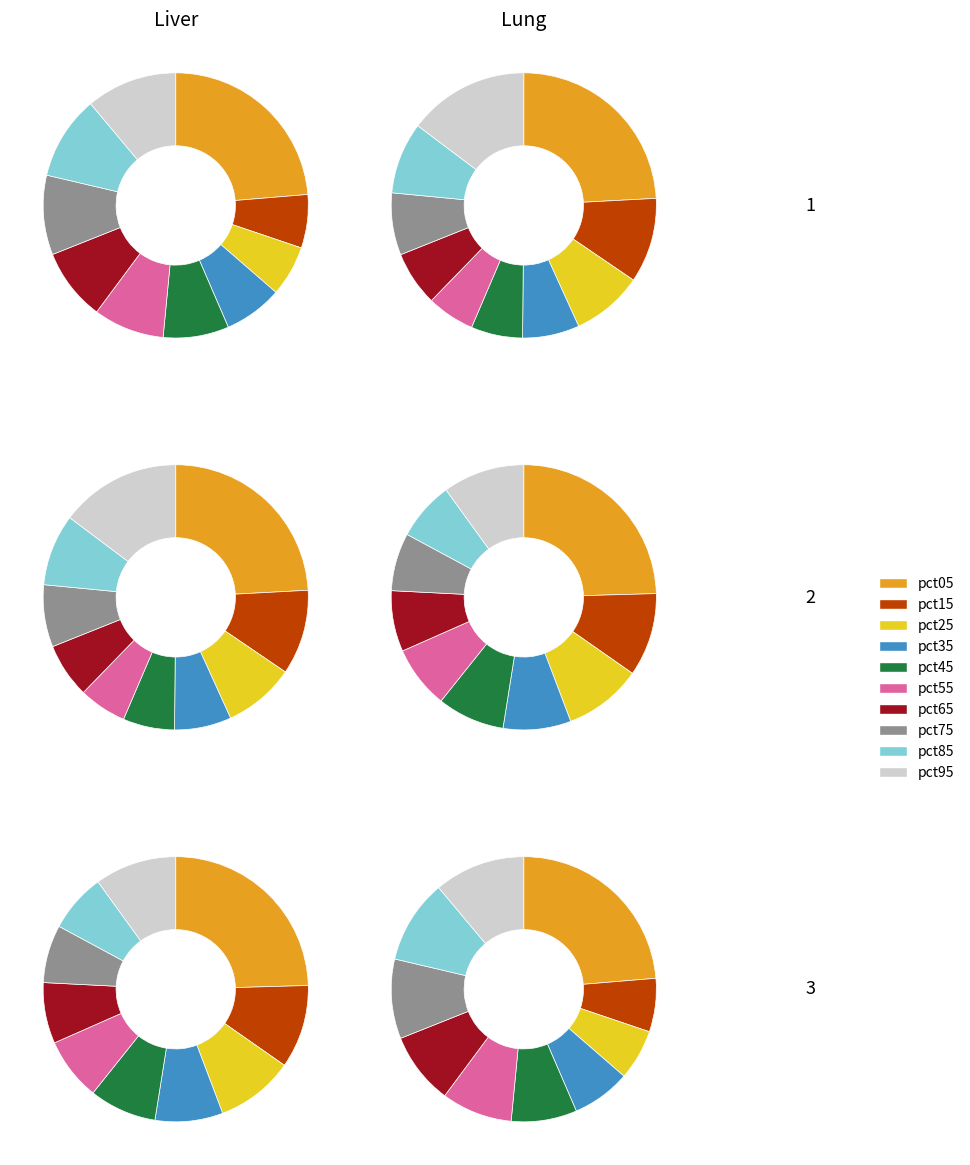

Is there any slice that represents more than half of the pie?

No